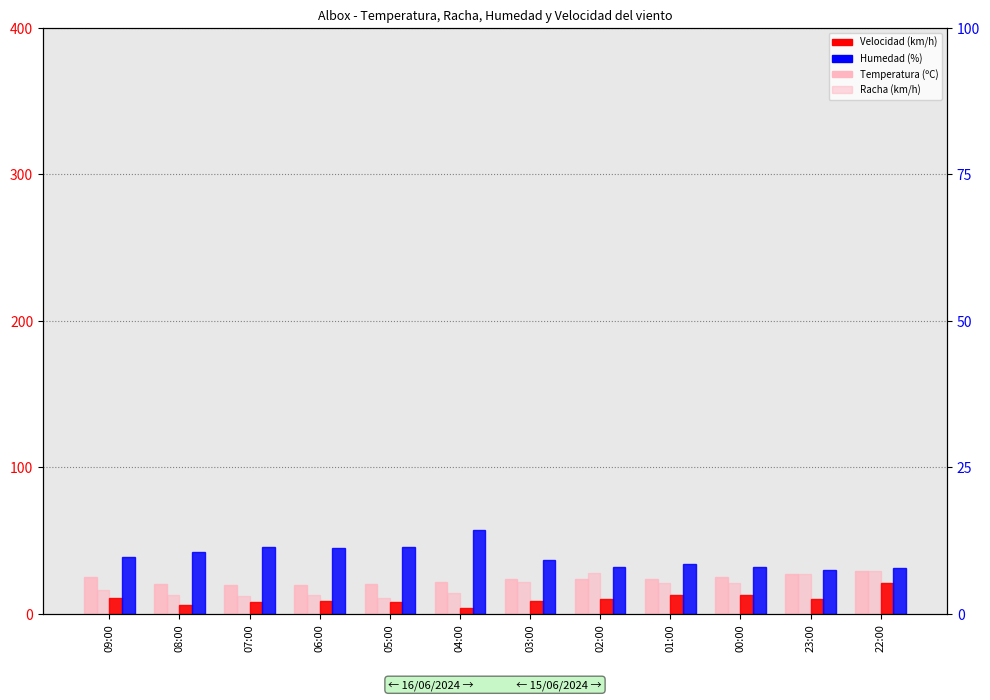

True or false: Velocidad (km/h) has a value of 10.0 at 02:00.

True